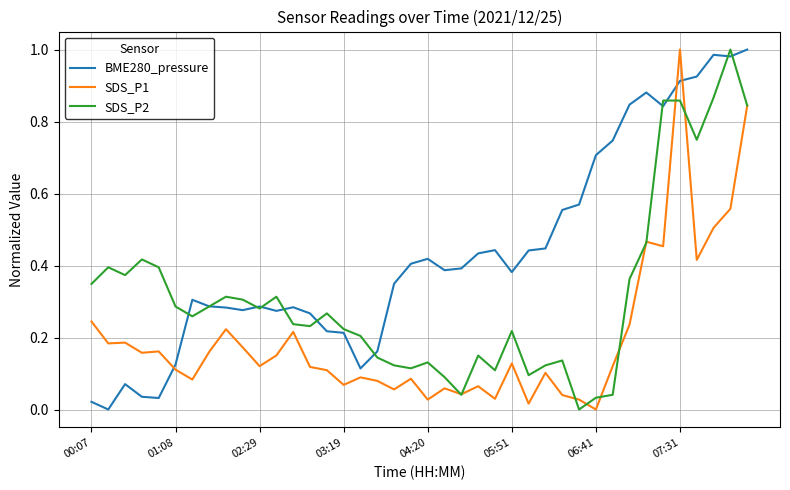

True or false: BME280_pressure and SDS_P1 cross at least once.

True